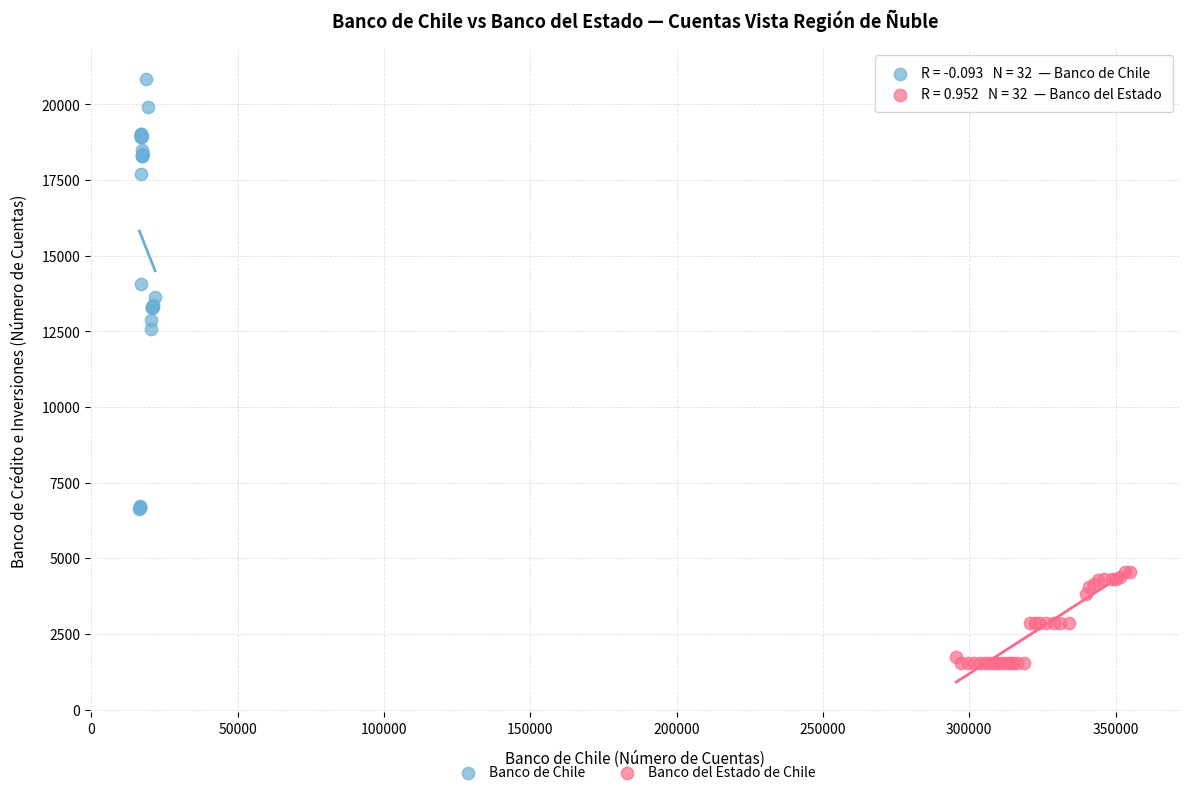

Which series reaches the maximum Y coordinate?

Banco de Chile